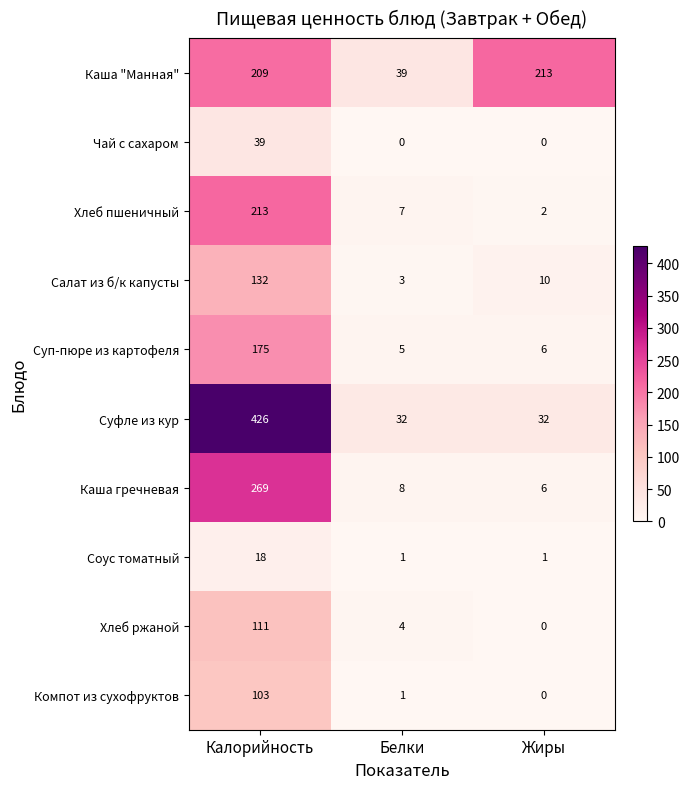

True or false: Салат из б/к капусты has a value of 4 at Белки.

False